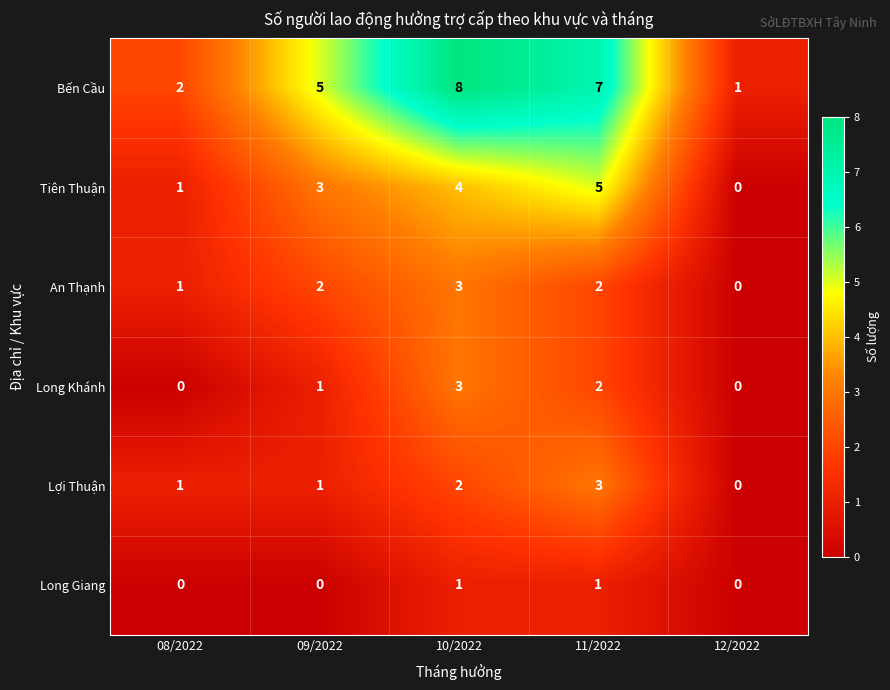

At how many categories does at least one series exceed 6?

2